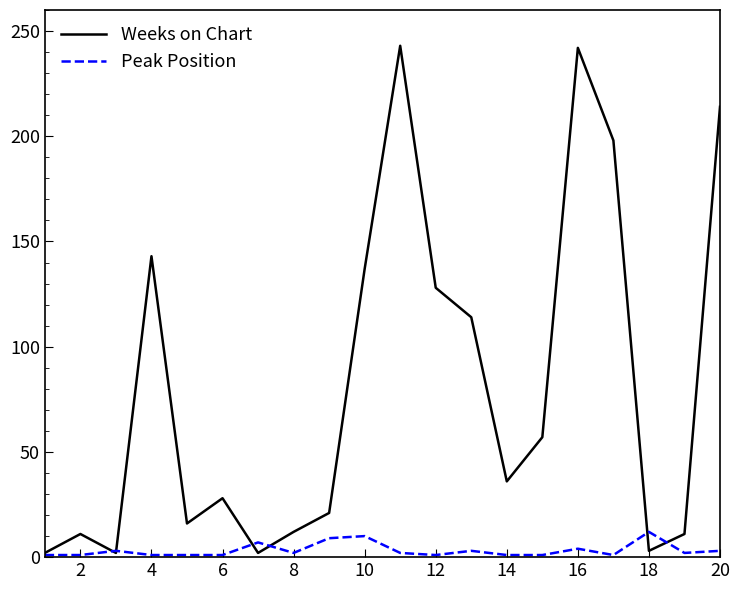

Which series has the largest total across all categories?

Weeks on Chart